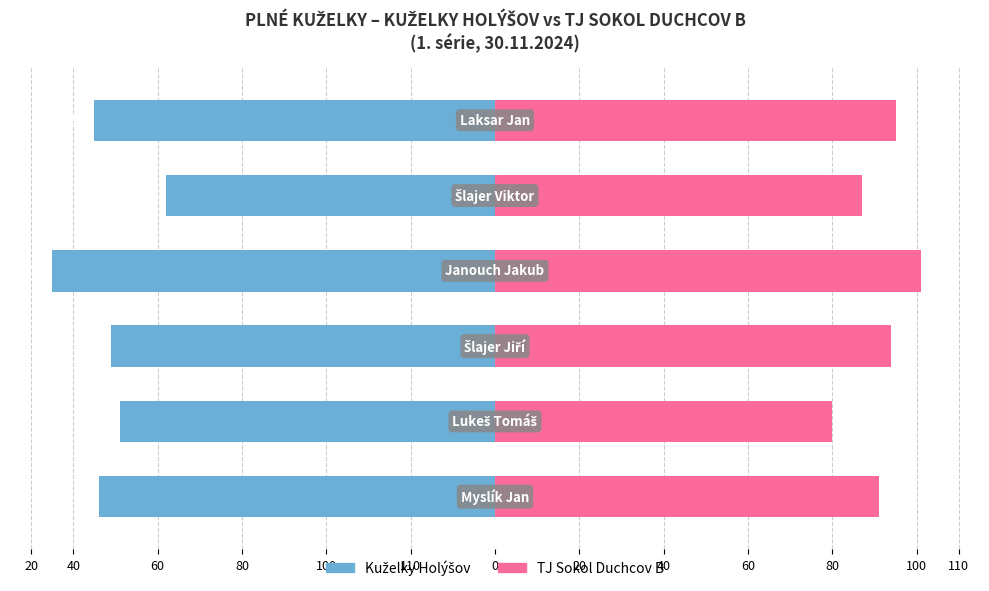

What is the value of the TJ Sokol Duchcov B bar at the 2nd from the left?

80